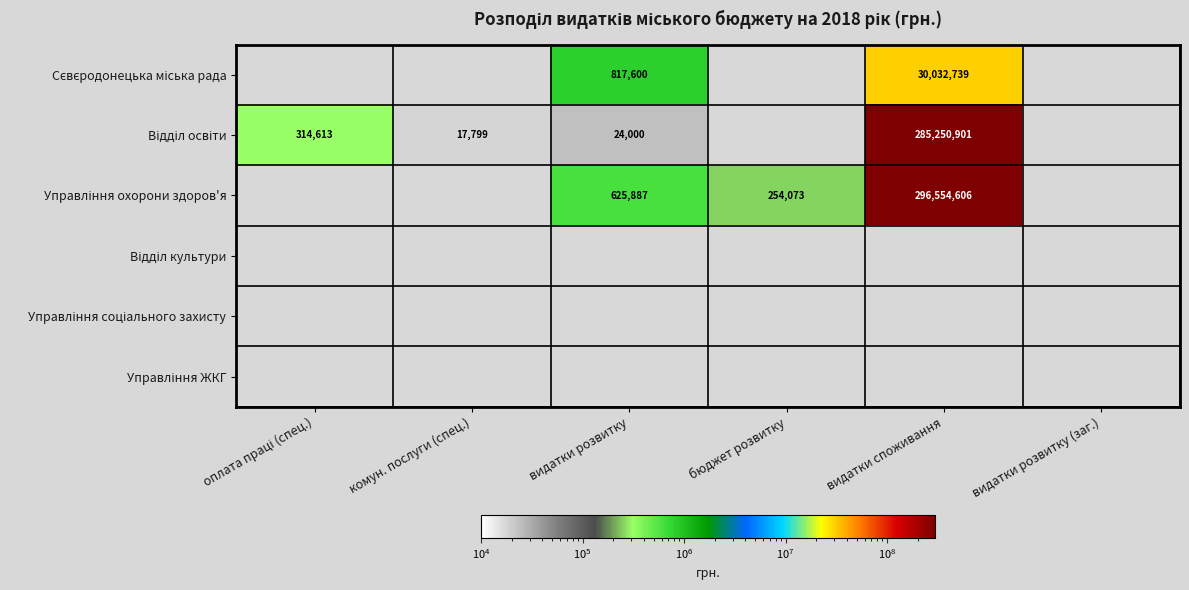

Is the value of Управління соціального захисту at видатки розвитку greater than the value of Управління ЖКГ at видатки розвитку (заг.)?

No